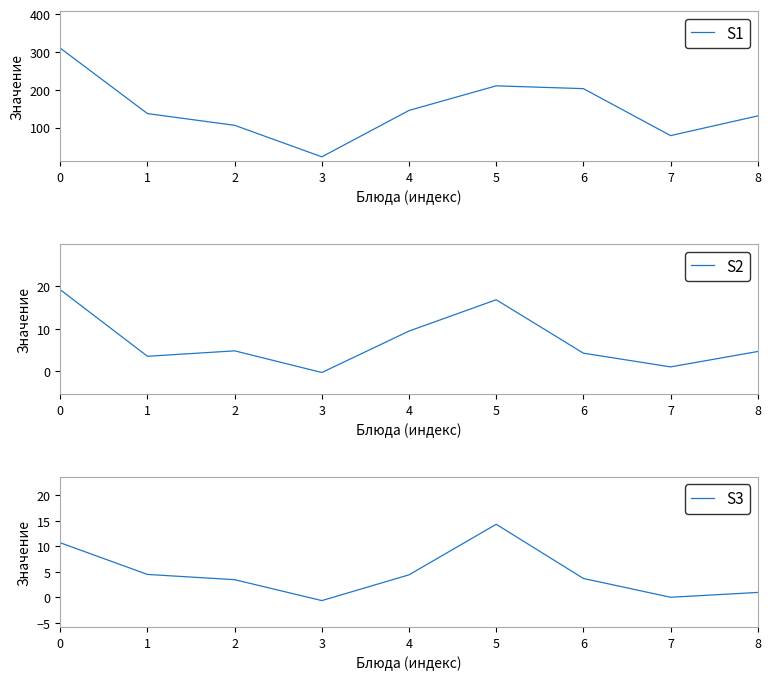

Which has a higher value, 3 or 8?

8